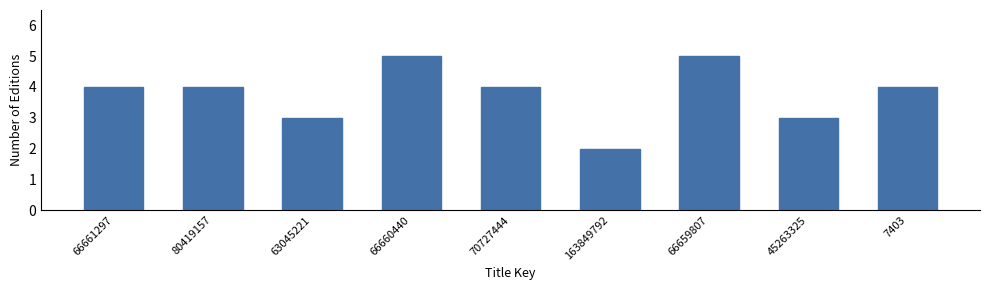

Reading left to right, transcribe all the data shown in this chart.

4	4	3	5	4	2	5	3	4